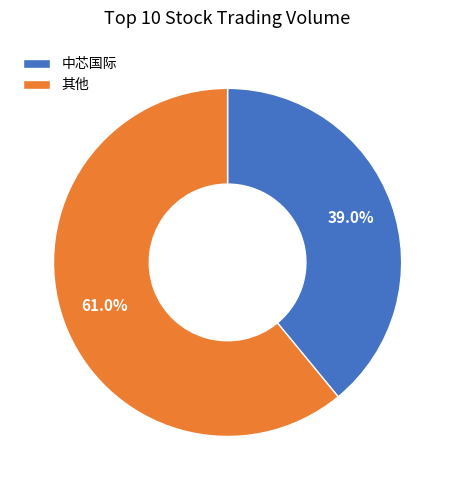

Between 其他 and 中芯国际, which is larger?

其他